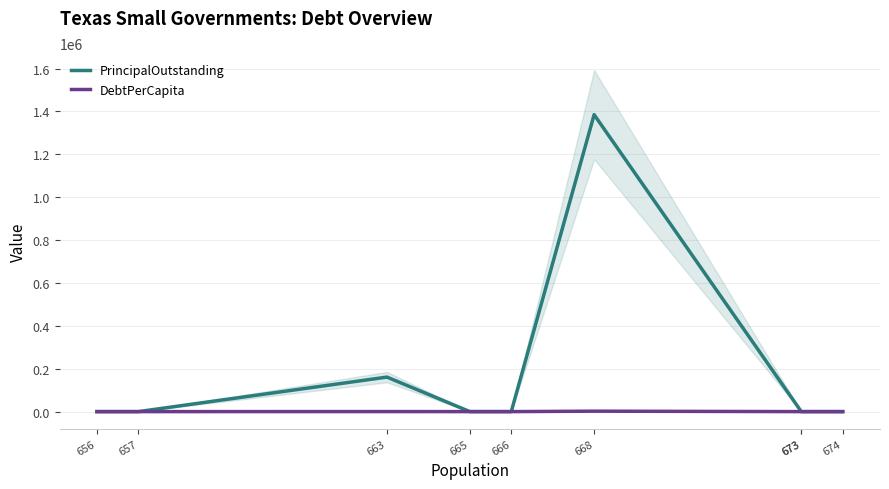

Which series has the largest total across all categories?

PrincipalOutstanding